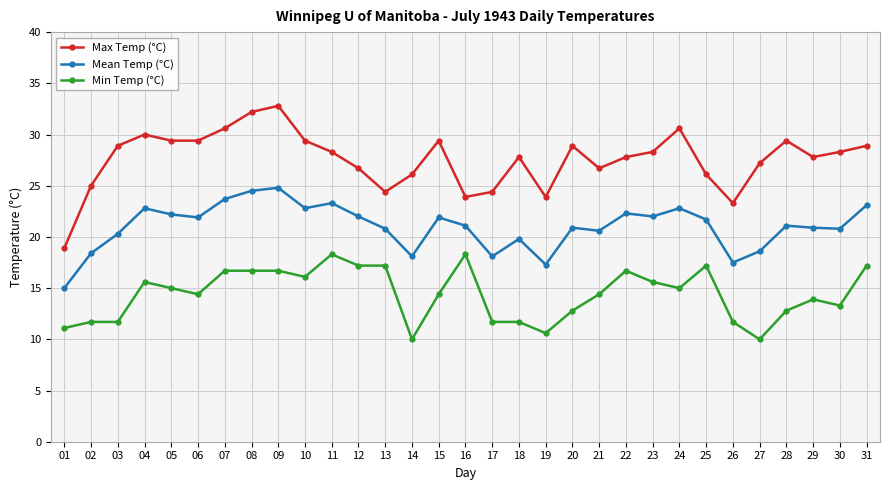

What are all the series names shown in the legend?

Max Temp (°C), Mean Temp (°C), Min Temp (°C)